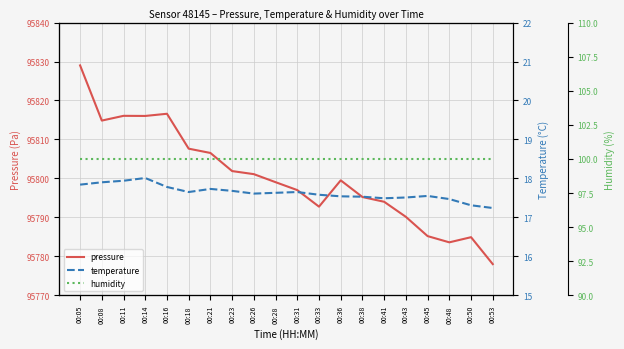

How many lines are shown in the chart?

3